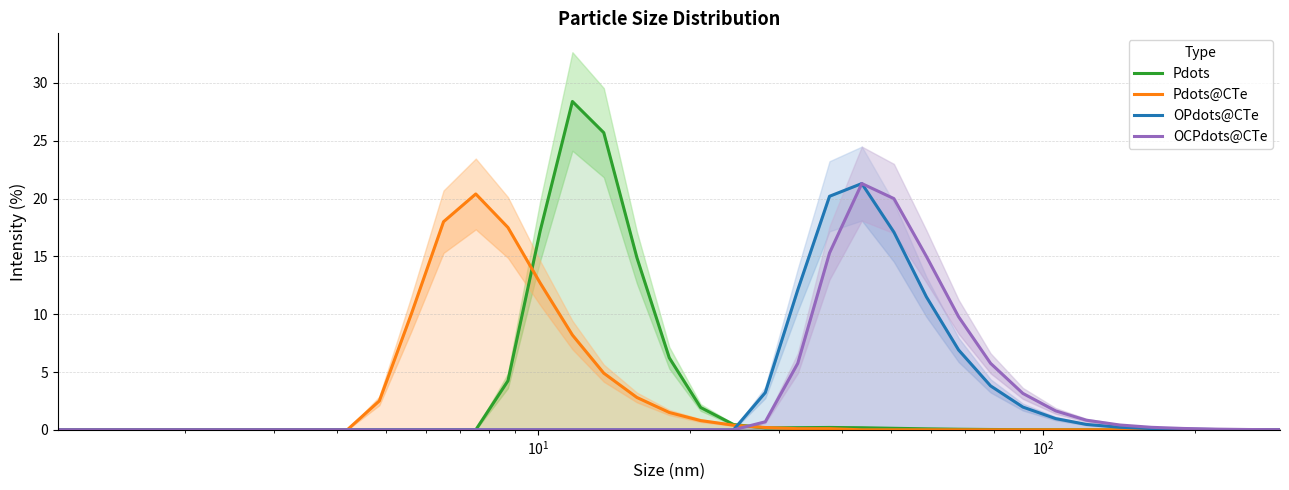

After their last crossing, which series has the higher values: OPdots@CTe or Pdots@CTe?

OPdots@CTe